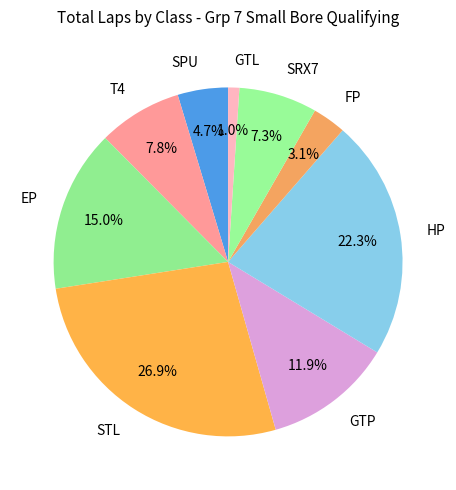

Which category has the smallest portion of the pie?

GTL